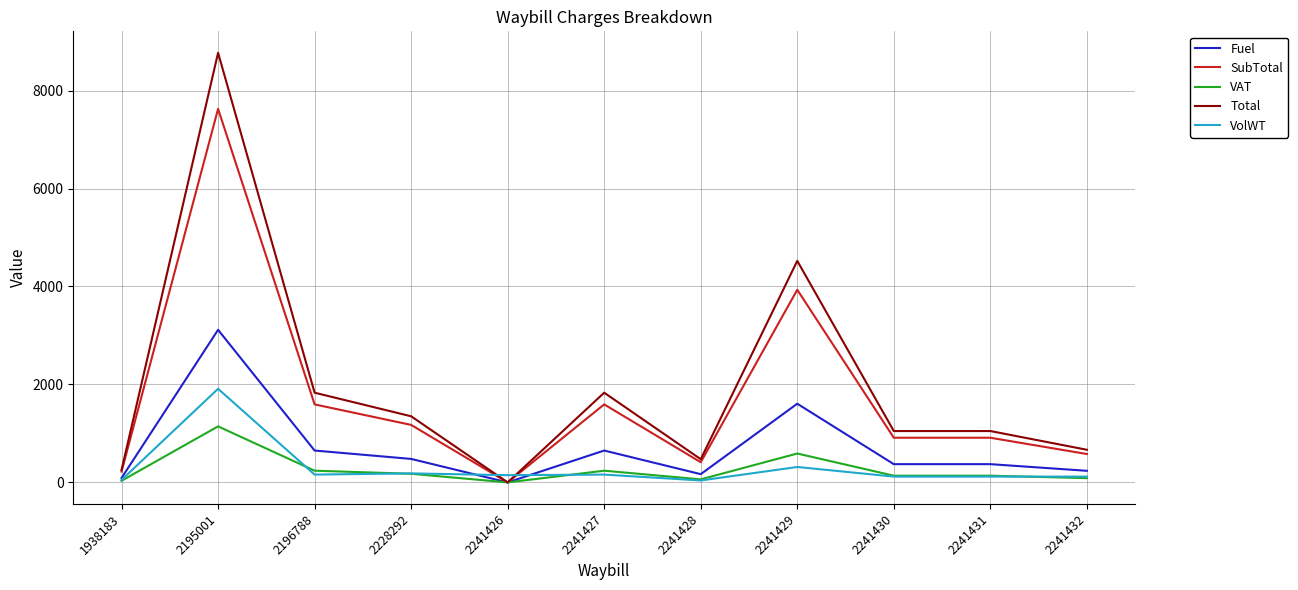

How many categories are shown in the chart?

11